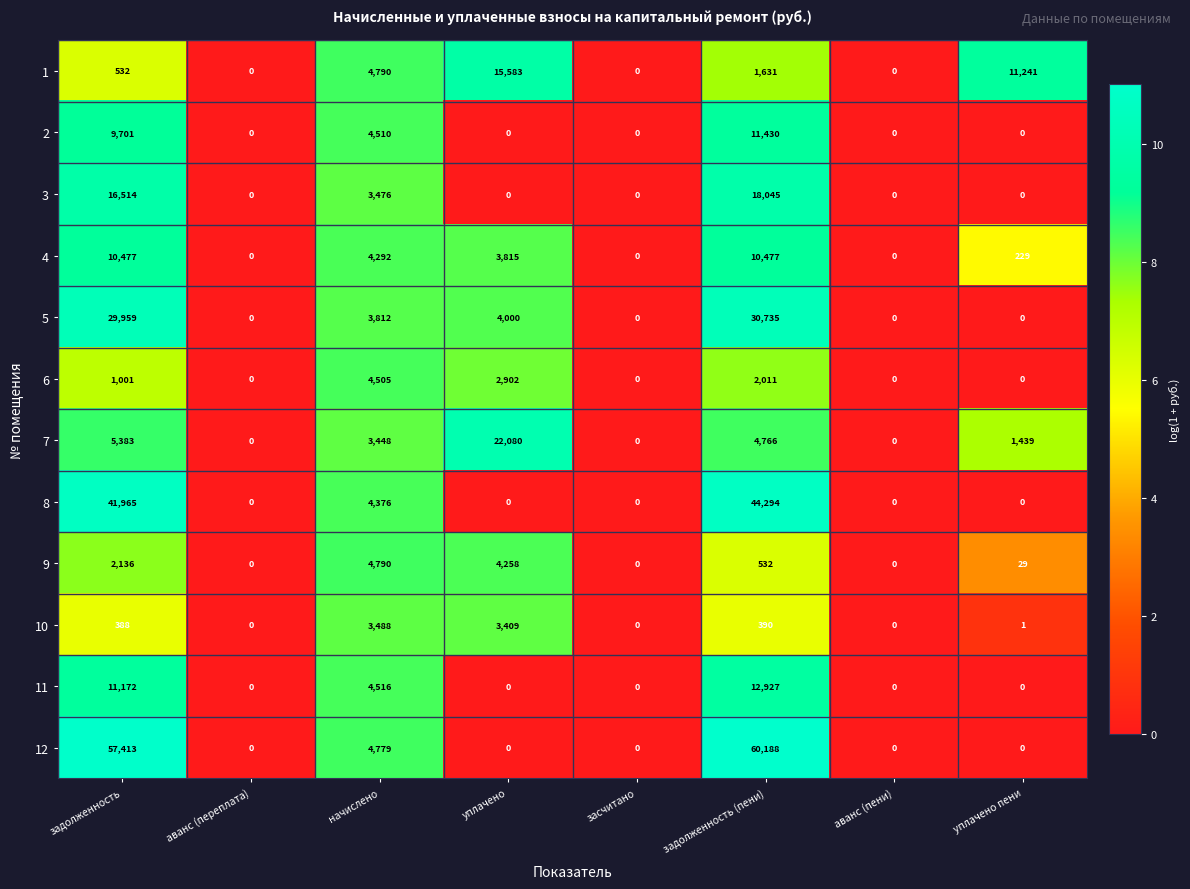

Which series has the largest range (max minus min)?

12